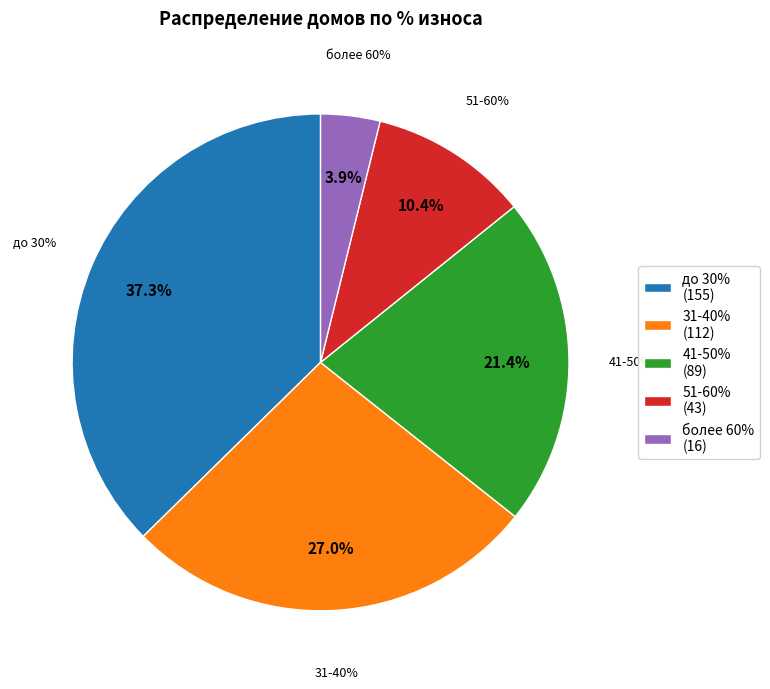

What percentage is the до 30% slice, to the nearest percent?

37%